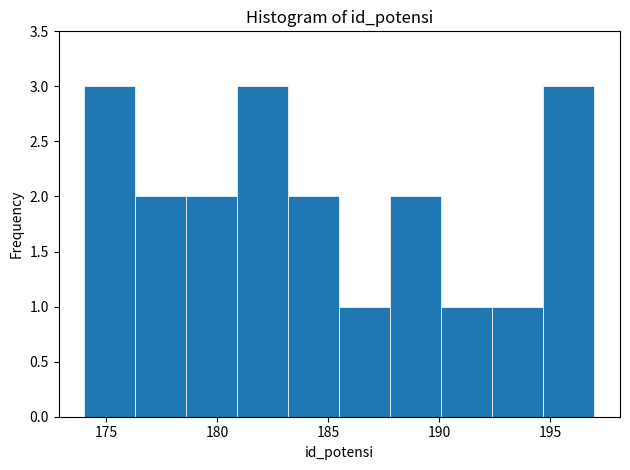

Reading left to right, list every bar in this chart as the range it spans on the x-axis followed by its height. Neither the bar edges nor the heights are printed on the chart, so give them approximately, as read against the axes.

174.0 to 176.3: 3
176.3 to 178.6: 2
178.6 to 180.9: 2
180.9 to 183.2: 3
183.2 to 185.5: 2
185.5 to 187.8: 1
187.8 to 190.1: 2
190.1 to 192.4: 1
192.4 to 194.7: 1
194.7 to 197.0: 3